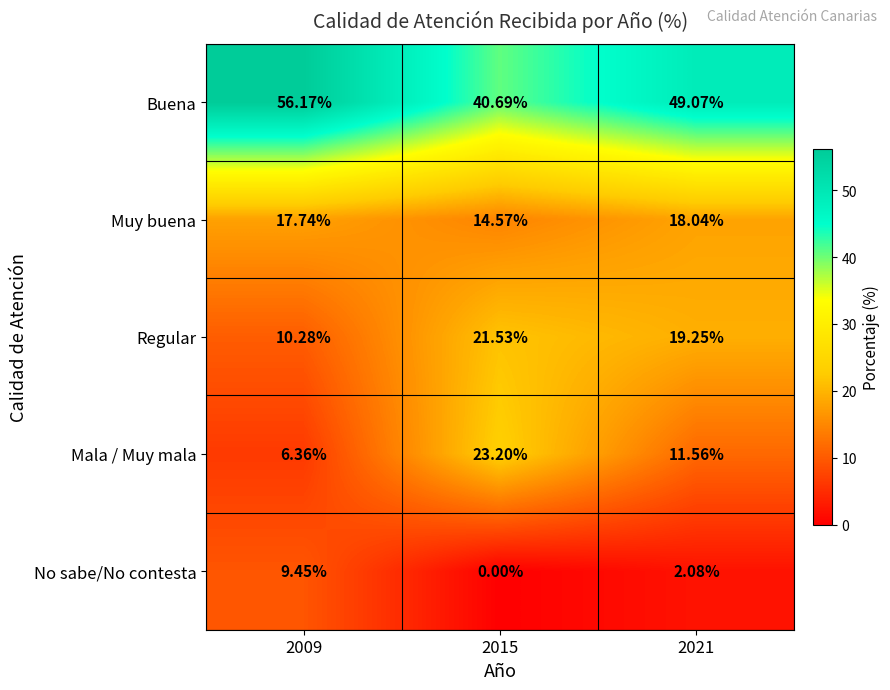

Rank the series at 2015 from highest to lowest value.

Buena, Mala / Muy mala, Regular, Muy buena, No sabe/No contesta